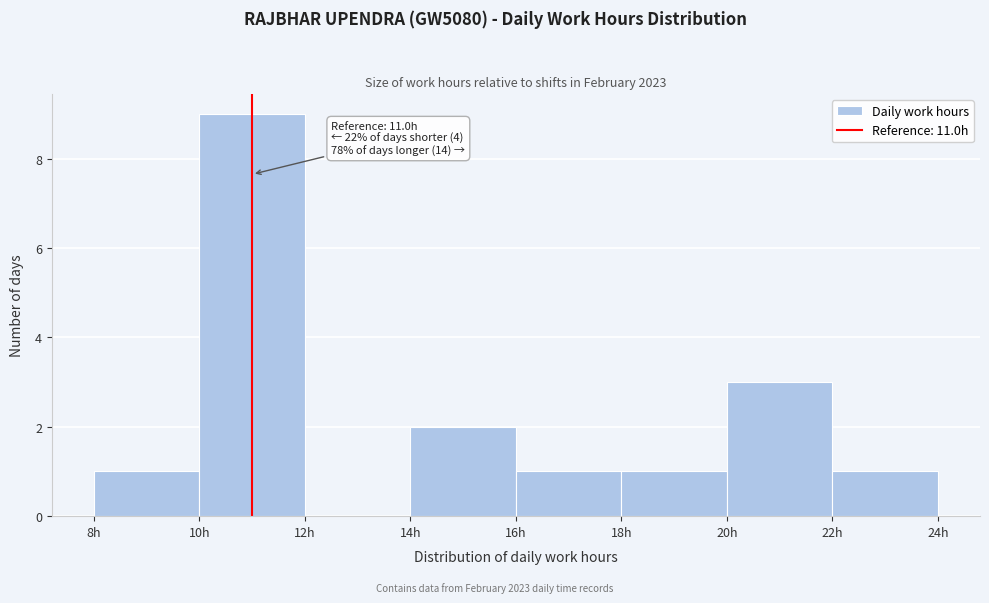

Which range on the x-axis has the tallest bar?

10 to 12